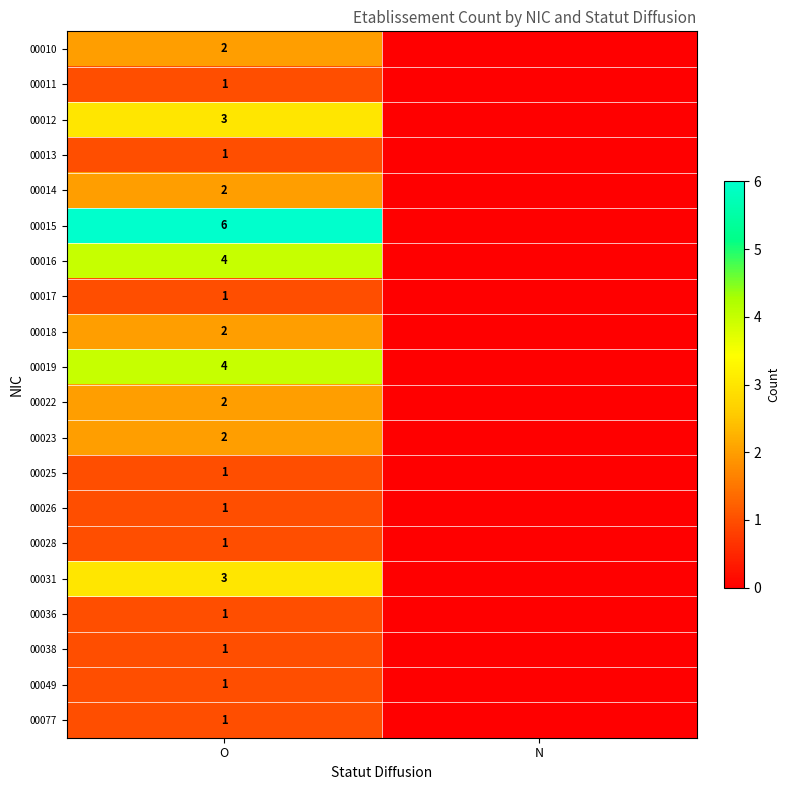

What is the spread (max minus min) of values at O?

5